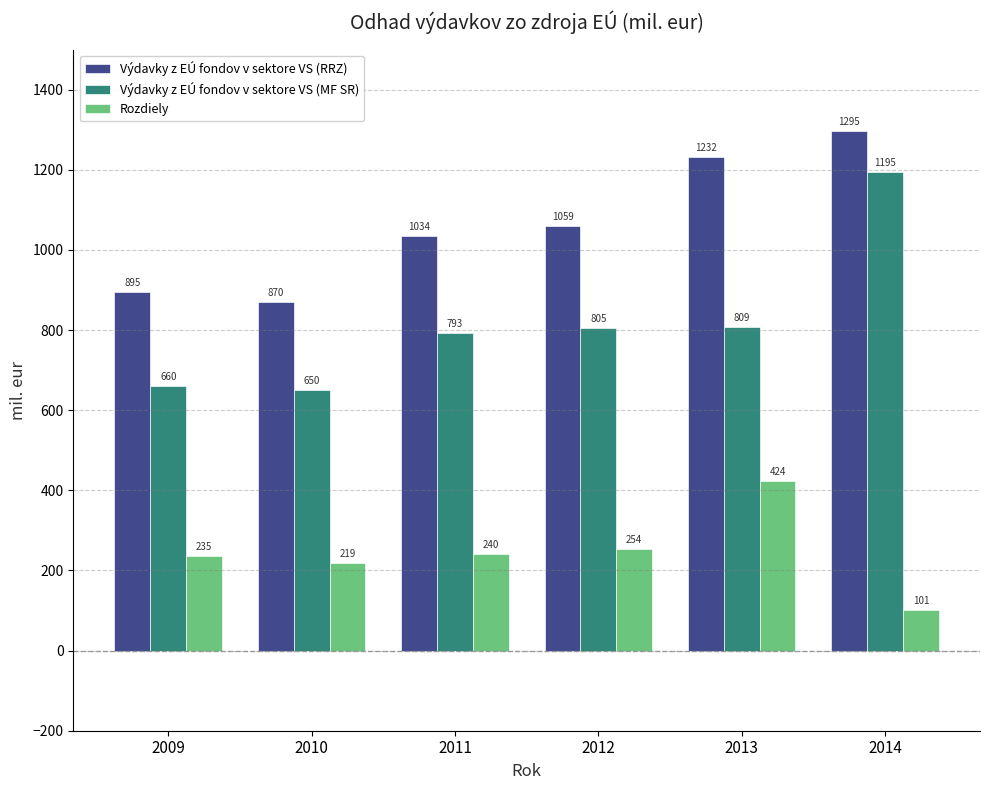

What is the difference between the highest and lowest values at 2012?

805.4